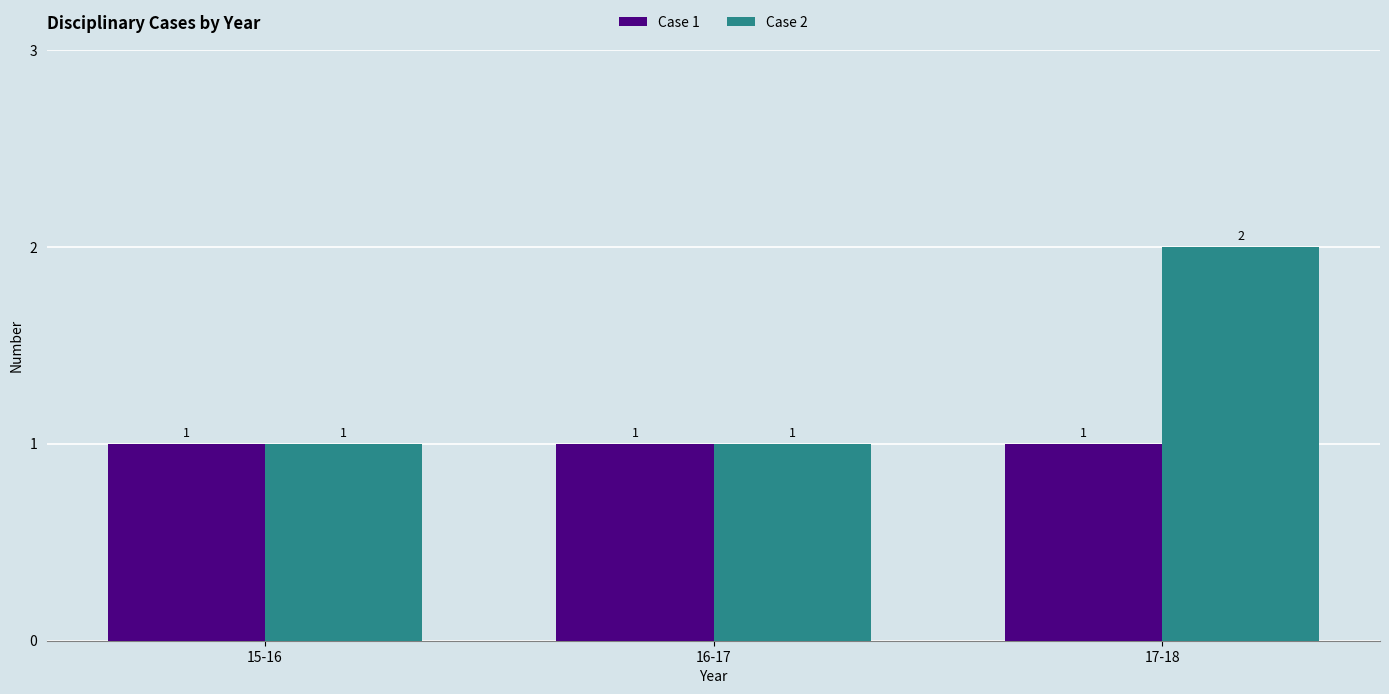

Are the bars grouped side by side (vs. stacked)?

Yes